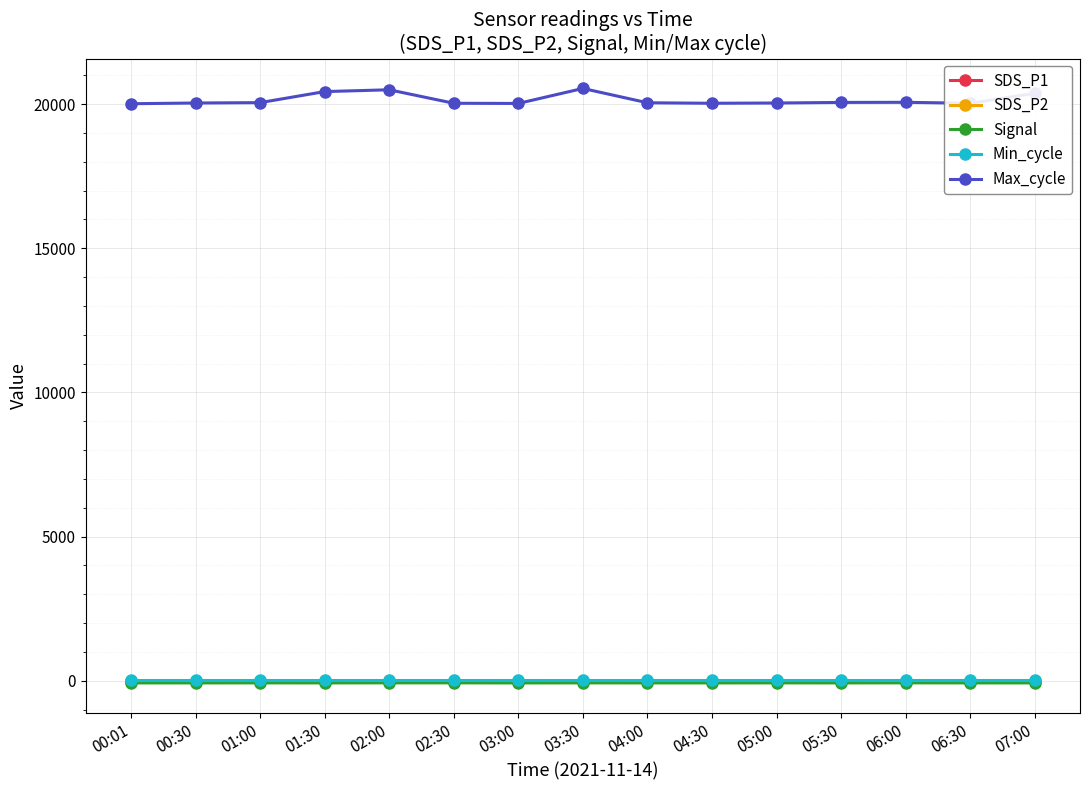

At how many categories does at least one series exceed 2931?

15